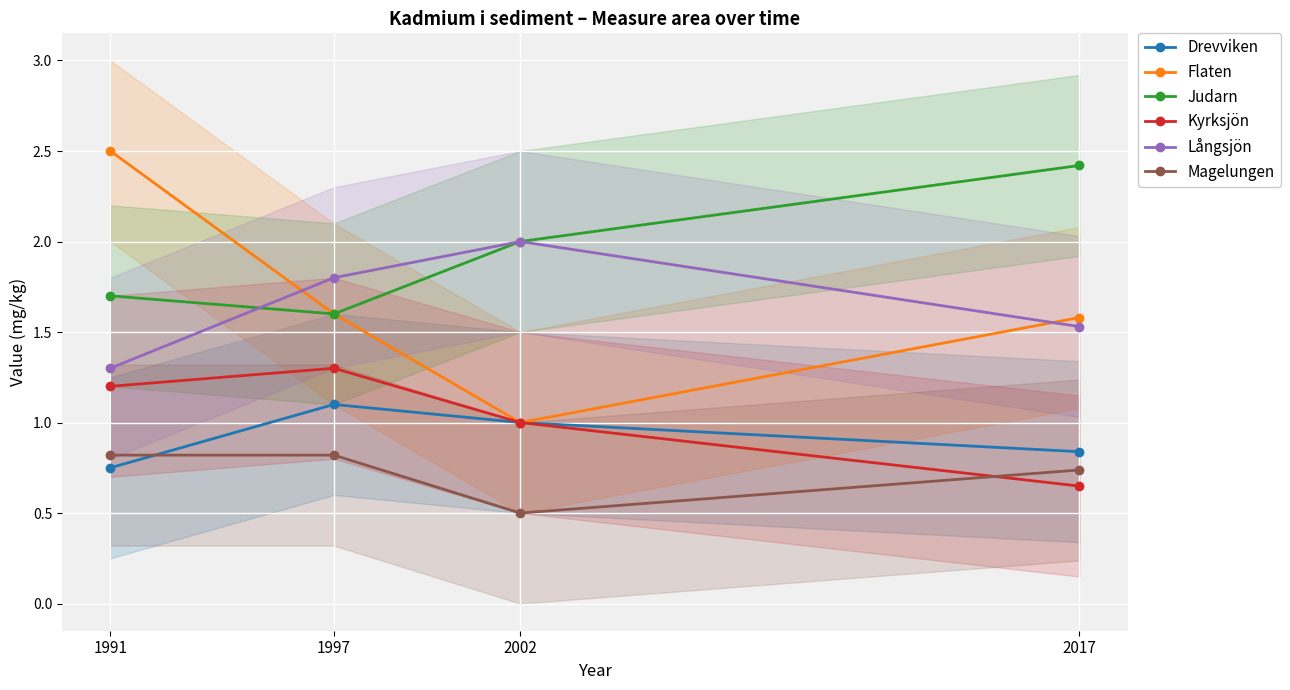

At which label is Kyrksjön closest to 0?

2017